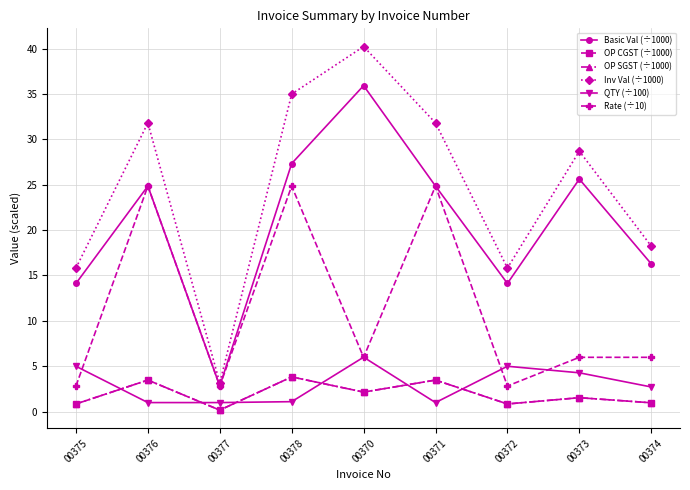

Does the chart have visible grid lines?

Yes